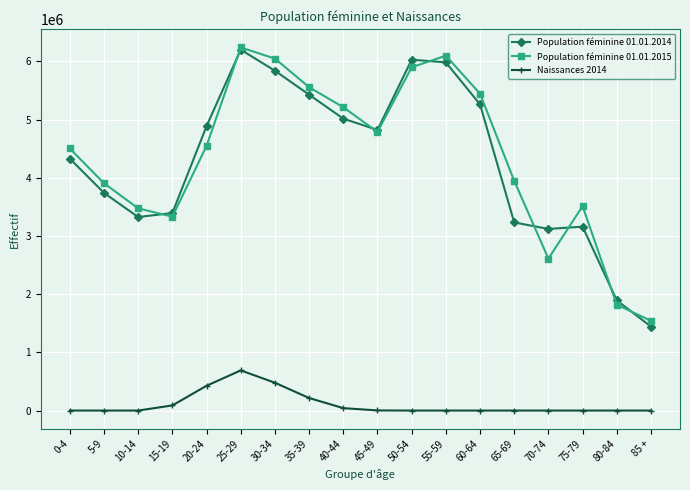

True or false: Naissances 2014 and Population féminine 01.01.2014 cross at least once.

False